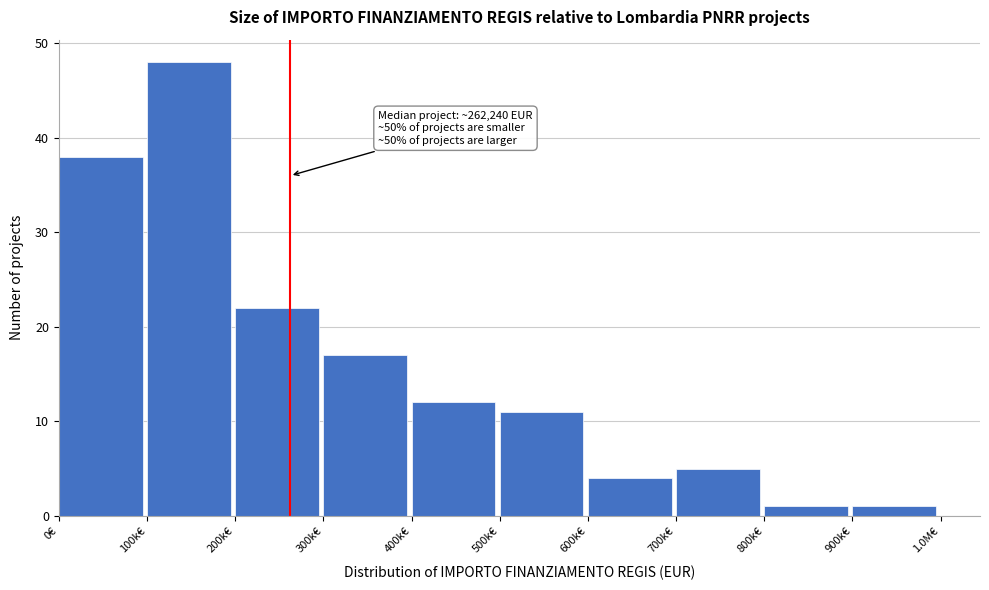

Reading left to right, list all the values displayed in this chart.

38	48	22	17	12	11	4	5	1	1